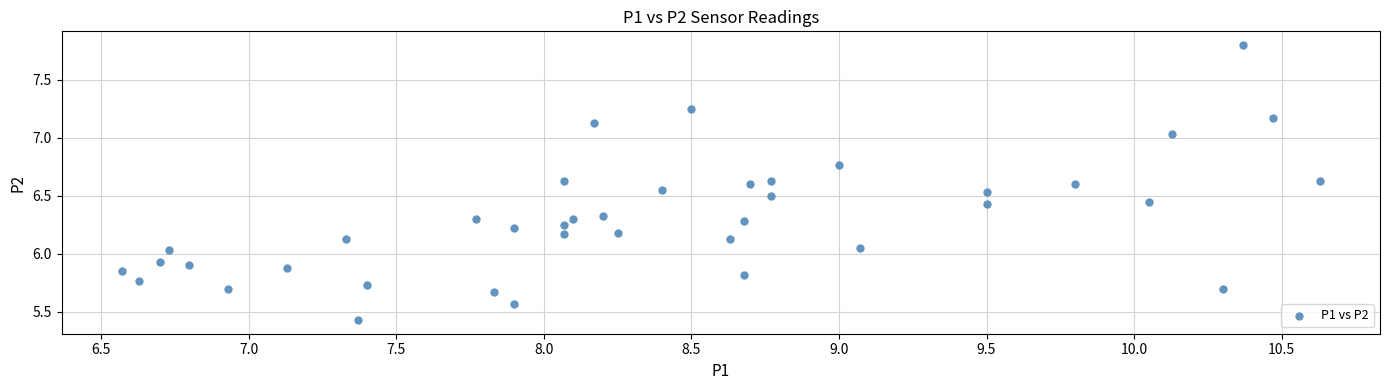

What is the range of X values (max minus min)?

4.1